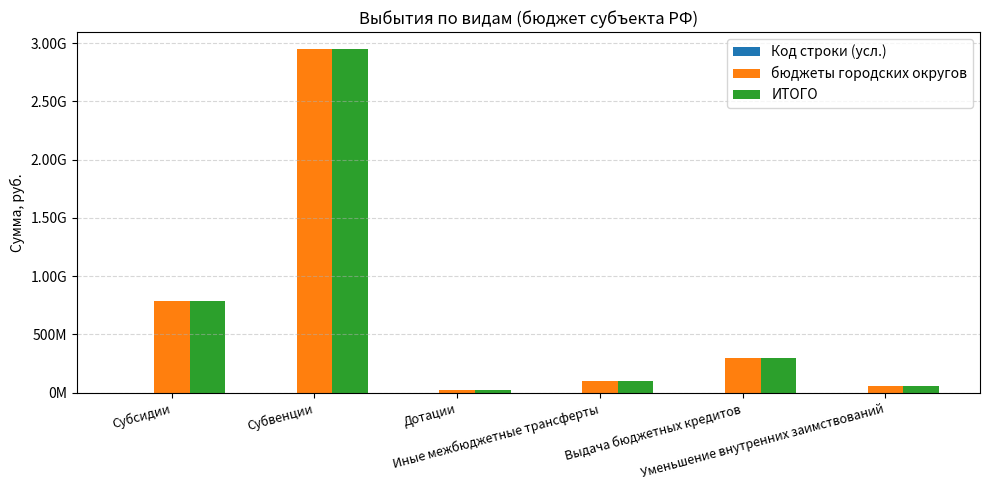

Does the chart contain stacked bars?

No